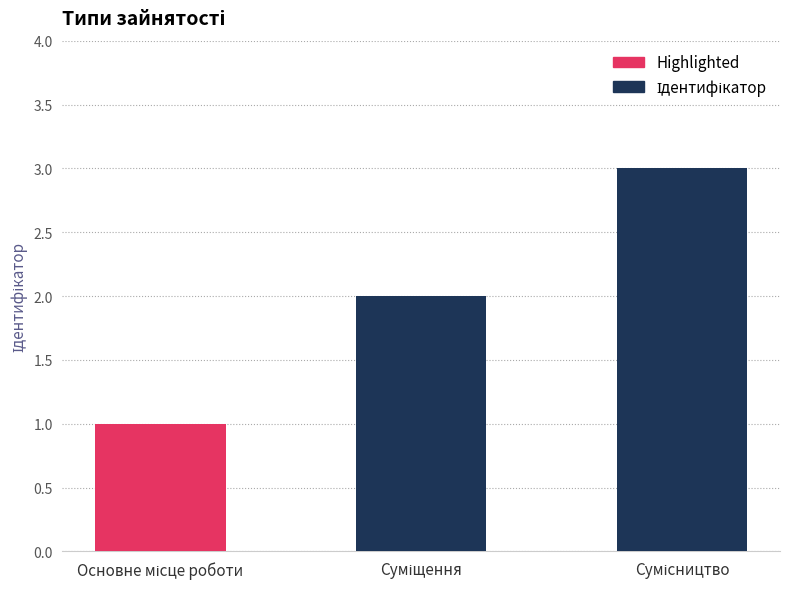

What is the approximate value at Сумісництво?

3